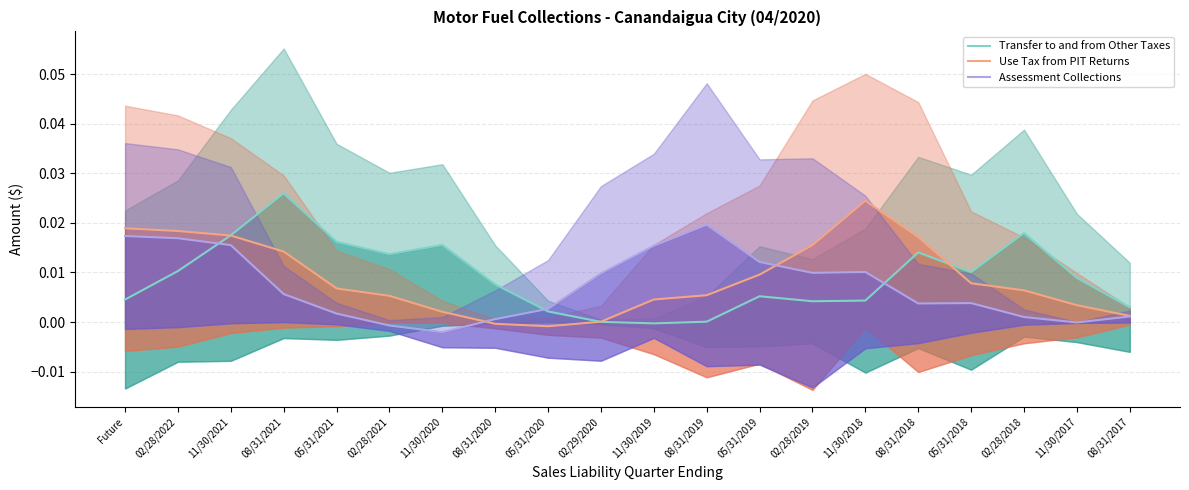

In Assessment Collections, how many points are higher than both neighbors (excluding endpoints)?

3